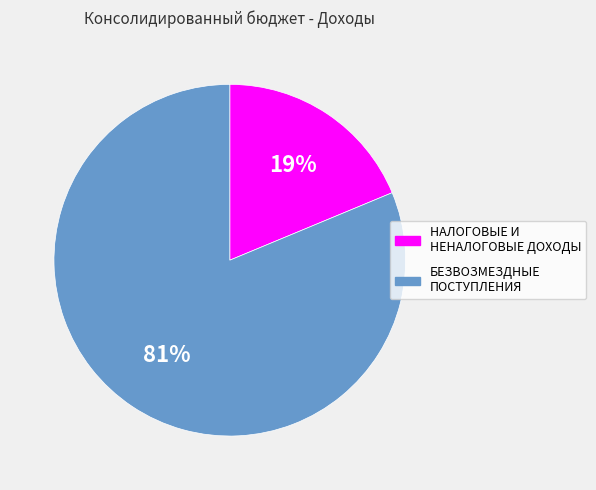

Rank the categories by value from lowest to highest.

НАЛОГОВЫЕ И НЕНАЛОГОВЫЕ ДОХОДЫ, БЕЗВОЗМЕЗДНЫЕ ПОСТУПЛЕНИЯ